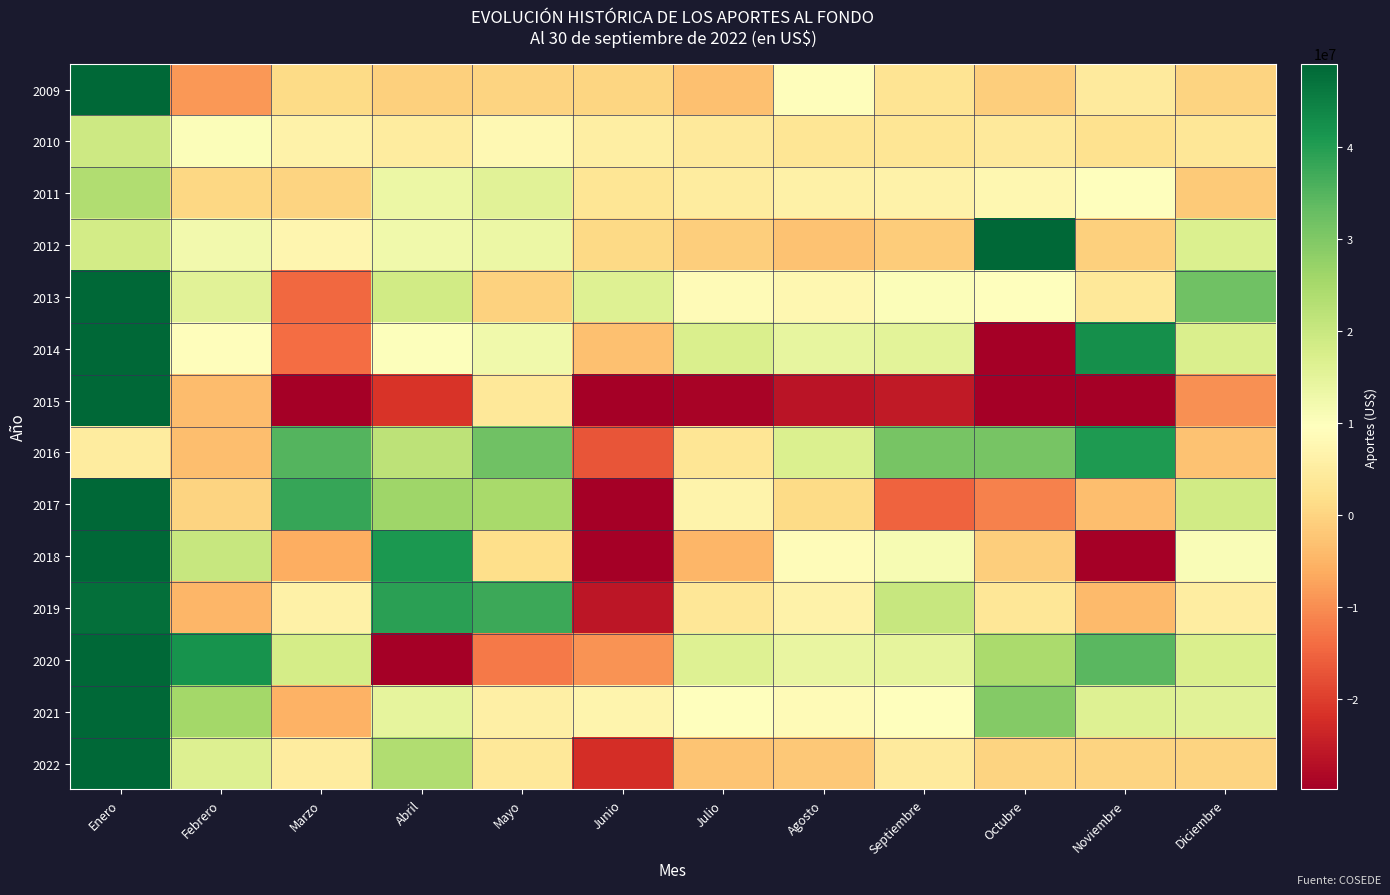

Reading left to right, extract all data points from this chart.

2009: Enero=399596816.4	Febrero=-8636114.4	Marzo=1118788.9	Abril=-764364.1	Mayo=-60352.7	Junio=310693.5	Julio=-3315698.5	Agosto=9114343.6	Septiembre=3126776.5	Octubre=-1049595.8	Noviembre=4614016.5	Diciembre=0.0
2010: Enero=19456586.7	Febrero=10433080.8	Marzo=6273991.2	Abril=4931590.6	Mayo=7978819.8	Junio=5356499.8	Julio=4377180.4	Agosto=3428142.6	Septiembre=3292475.5	Octubre=4355980.7	Noviembre=2280555.4	Diciembre=3640214.8
2011: Enero=23726323.7	Febrero=622932.8	Marzo=-143515.1	Abril=13391079.9	Mayo=15722192.8	Junio=3390882.1	Julio=4855286.2	Agosto=6179580.6	Septiembre=6349611.6	Octubre=7469351.1	Noviembre=9786449.1	Diciembre=-1593138.4
2012: Enero=18561779.2	Febrero=12268661.2	Marzo=7400314.1	Abril=12701548.0	Mayo=13470082.3	Junio=786106.2	Julio=-1019713.5	Agosto=-2991114.0	Septiembre=-1329116.9	Octubre=432485897.4	Noviembre=-847072.2	Diciembre=16842949.8
2013: Enero=268284229.6	Febrero=15617788.9	Marzo=-14576614.4	Abril=18703523.8	Mayo=-466903.7	Junio=16303924.2	Julio=8404356.9	Agosto=7533453.4	Septiembre=10313262.5	Octubre=9858375.7	Noviembre=3815415.9	Diciembre=32087366.1
2014: Enero=335264477.0	Febrero=9309304.3	Marzo=-13839445.5	Abril=10076360.9	Mayo=12474914.1	Junio=-3028189.5	Julio=17182577.3	Agosto=14450330.2	Septiembre=15447541.4	Octubre=-43543694.9	Noviembre=42471805.4	Diciembre=17059053.9
2015: Enero=329793867.1	Febrero=-3724952.3	Marzo=-37971628.7	Abril=-21220494.1	Mayo=4073396.6	Junio=-58243073.3	Julio=-29081954.7	Agosto=-26248437.2	Septiembre=-25294772.2	Octubre=-40213769.4	Noviembre=-29926026.1	Diciembre=-9574378.8
2016: Enero=4882524.6	Febrero=-3599274.3	Marzo=35185020.8	Abril=21887152.5	Mayo=31949939.9	Junio=-17122251.0	Julio=3264504.5	Agosto=16869532.9	Septiembre=31202288.9	Octubre=31048943.9	Noviembre=40754612.8	Diciembre=-2805775.0
2017: Enero=61779444.5	Febrero=0.0	Marzo=38041496.7	Abril=26100838.2	Mayo=24905301.4	Junio=-38462988.9	Julio=6611119.7	Agosto=1205499.5	Septiembre=-15348082.6	Octubre=-11391575.4	Noviembre=-3424786.8	Diciembre=18826381.3
2018: Enero=71494954.6	Febrero=20164884.1	Marzo=-6082993.1	Abril=40776375.0	Mayo=1908236.3	Junio=-38698182.0	Julio=-4716635.4	Agosto=8812174.0	Septiembre=11285932.7	Octubre=-857024.7	Noviembre=-31725058.0	Diciembre=10822776.4
2019: Enero=47847469.9	Febrero=-4696810.3	Marzo=5981833.0	Abril=39256062.0	Mayo=37627145.4	Junio=-25994721.8	Julio=3622458.7	Agosto=6360209.6	Septiembre=20273801.3	Octubre=3558667.9	Noviembre=-4217487.9	Diciembre=5083490.7
2020: Enero=75061649.0	Febrero=41921462.2	Marzo=18075167.8	Abril=-942137685.5	Mayo=-12352174.7	Junio=-9237502.2	Julio=16223350.8	Agosto=14186436.7	Septiembre=14663690.4	Octubre=24606716.2	Noviembre=34562153.2	Diciembre=17239681.4
2021: Enero=49116573.9	Febrero=25636846.8	Marzo=-5333401.4	Abril=14570236.6	Mayo=5727252.5	Junio=6860322.6	Julio=9749509.7	Agosto=8435650.8	Septiembre=9804293.2	Octubre=29645820.1	Noviembre=16300242.6	Diciembre=15774480.7
2022: Enero=48912472.1	Febrero=16491196.2	Marzo=4749944.2	Abril=23705086.5	Mayo=3827313.1	Junio=-22433251.5	Julio=-2445489.5	Agosto=-2068424.0	Septiembre=4433122.2	Octubre=0.0	Noviembre=0.0	Diciembre=0.0